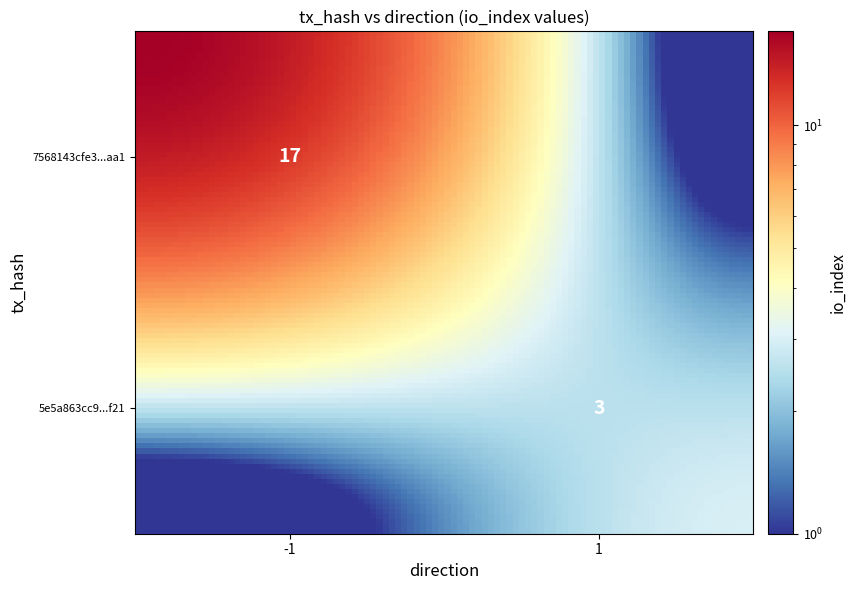

How many distinct data groups are displayed?

2